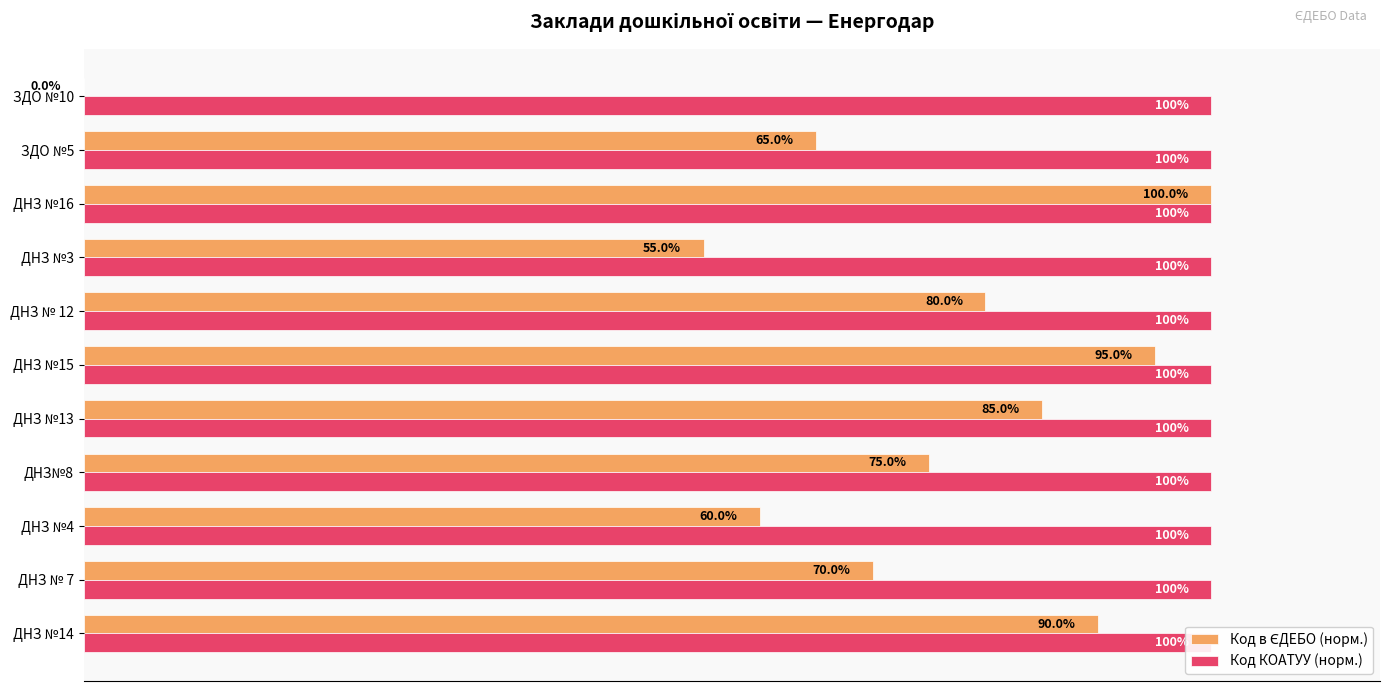

Is the value of Код КОАТУУ (норм.) at 10 greater than the value of Код в ЄДЕБО (норм.) at 100?

No